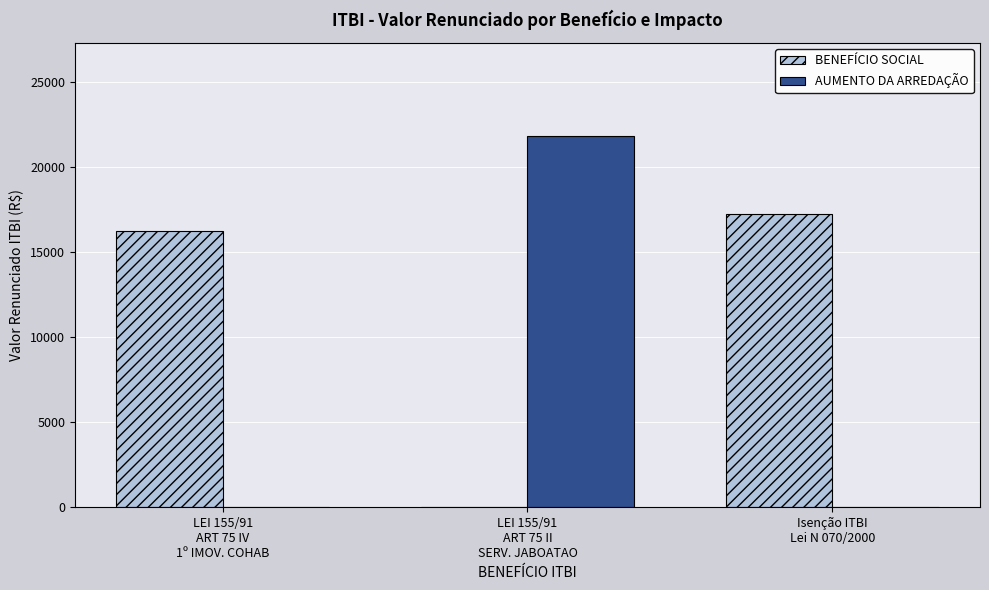

Which series has the widest spread of values?

AUMENTO DA ARREDAÇÃO